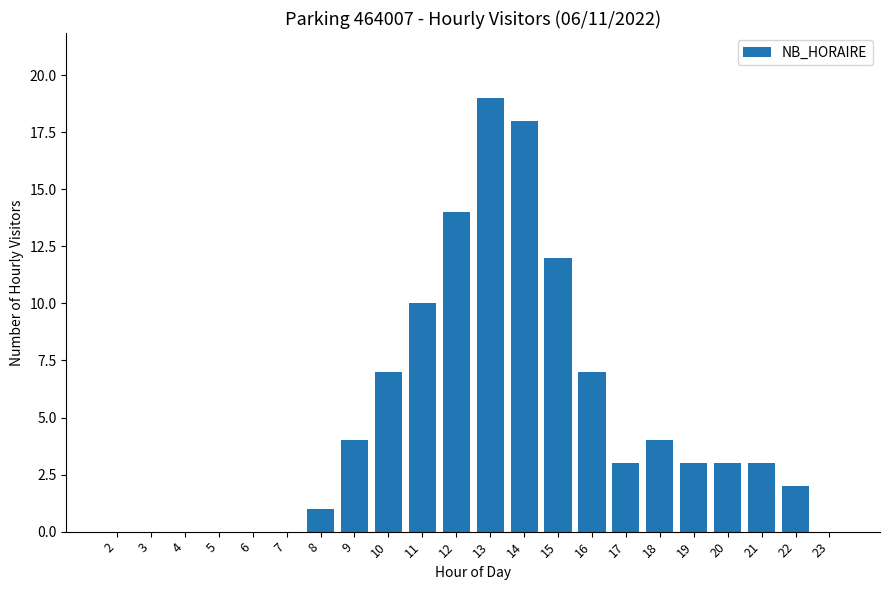

What is the sum of all values?

110